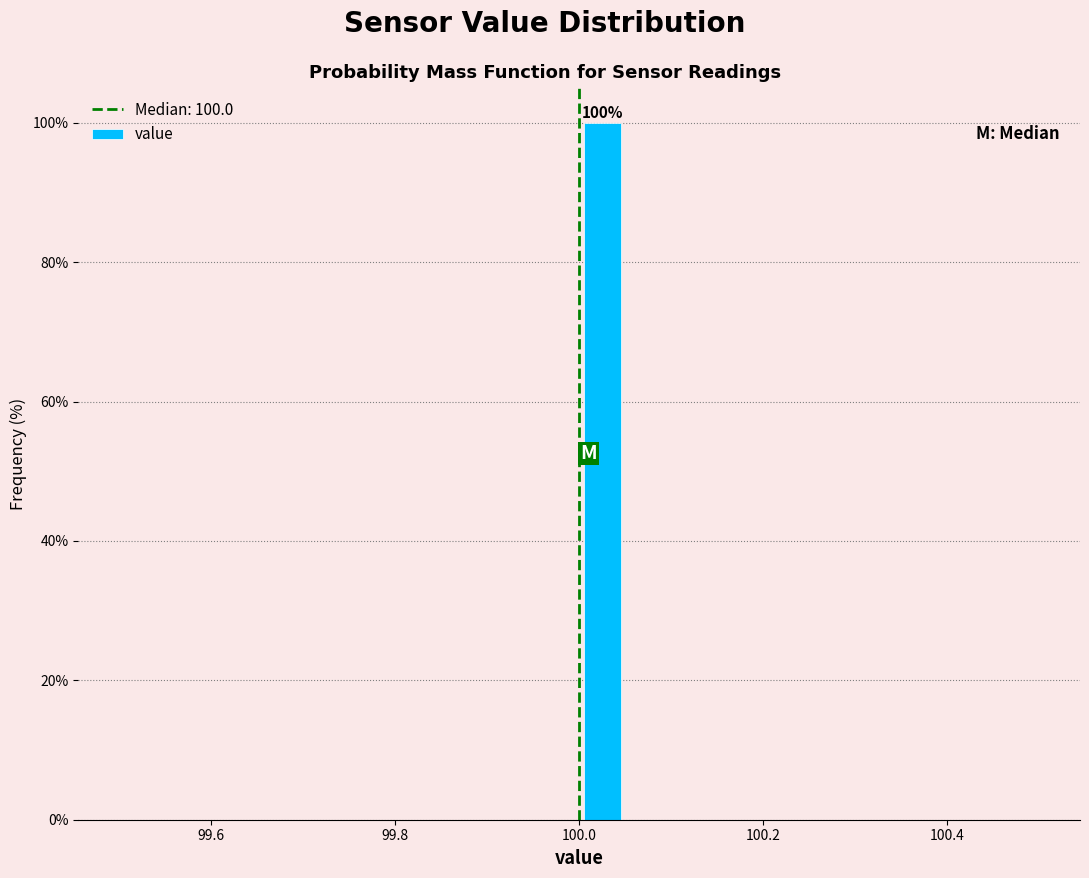

Around what value on the x-axis is the tallest bar? Give the approximate position of its centre, as read against the axis.

100.02